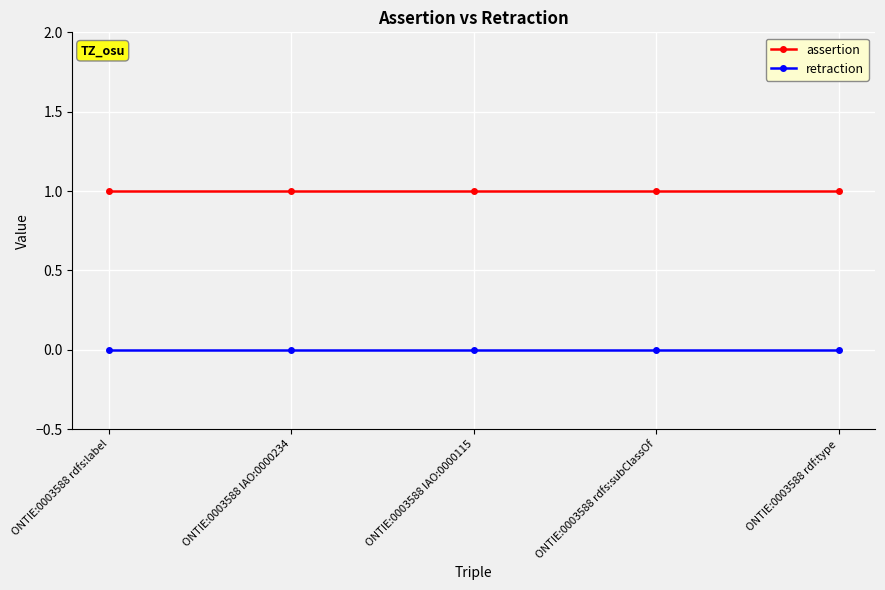

List the series in order of their overall mean, lowest first.

retraction, assertion